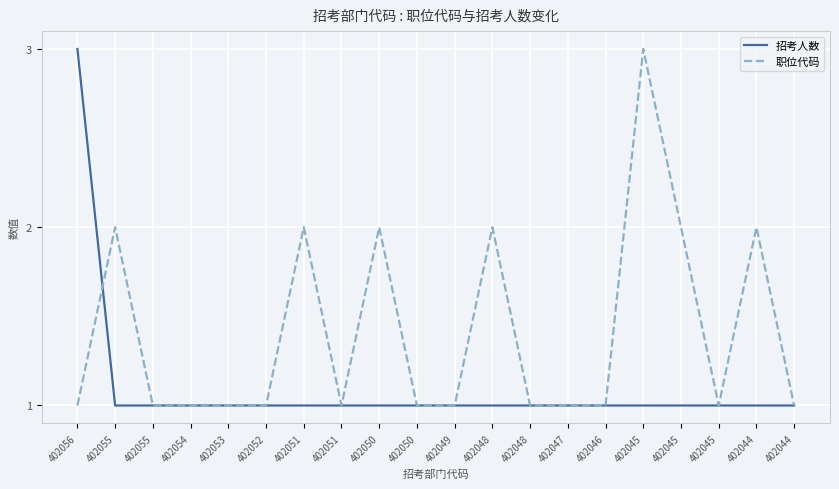

Does the chart display data point markers on the line(s)?

No